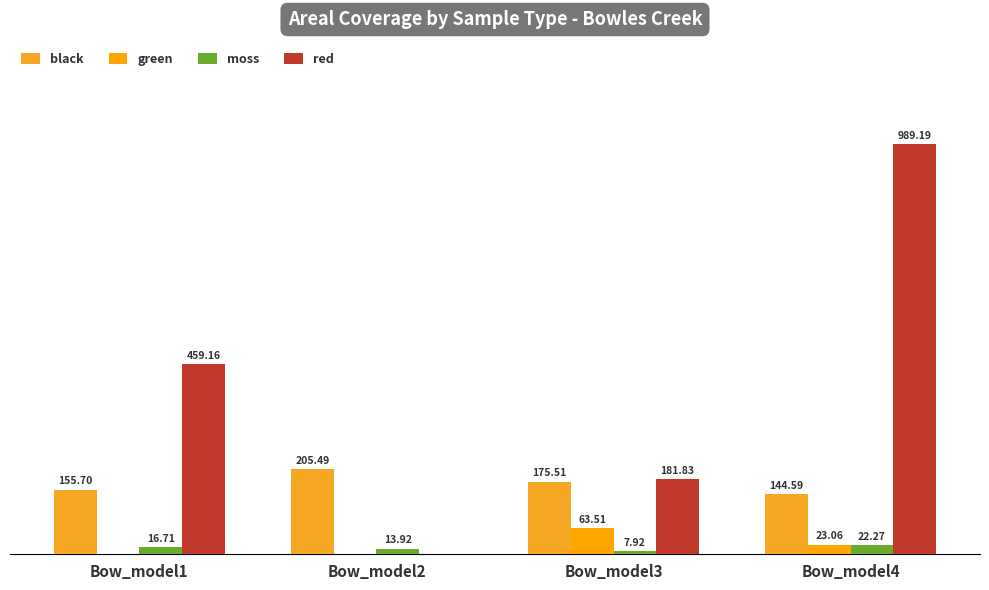

What are all the series names shown in the legend?

black, green, moss, red